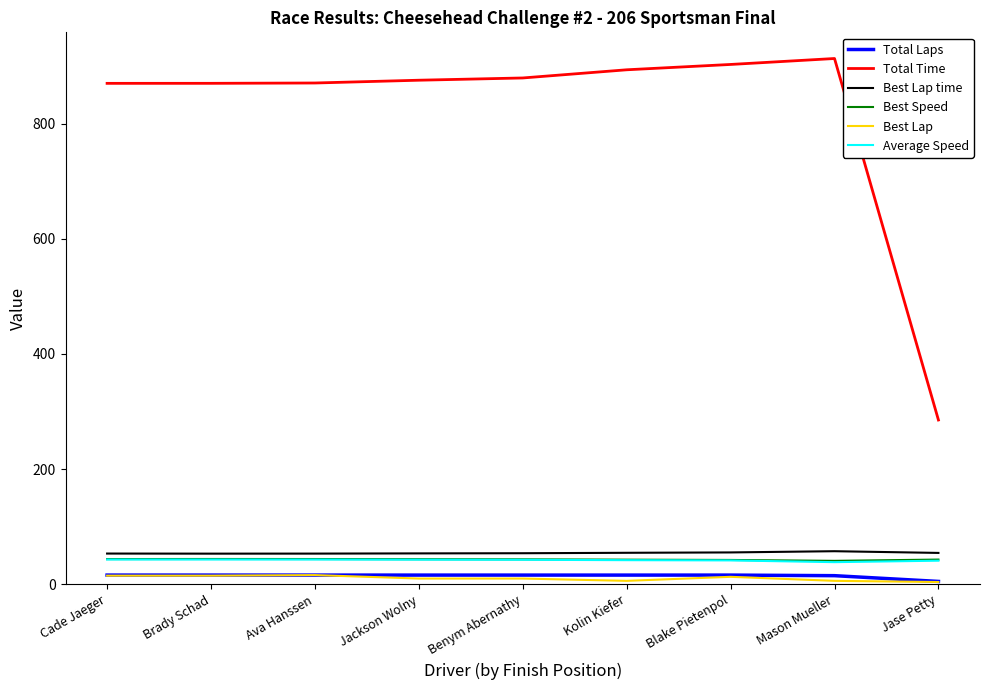

Does the chart have visible grid lines?

No